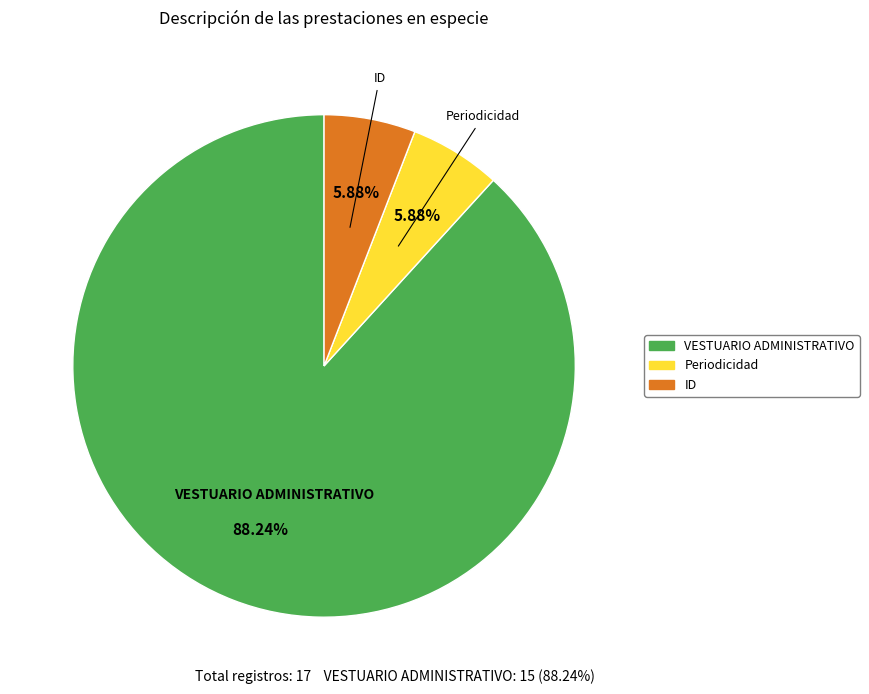

Does VESTUARIO ADMINISTRATIVO represent more than half of the total?

Yes